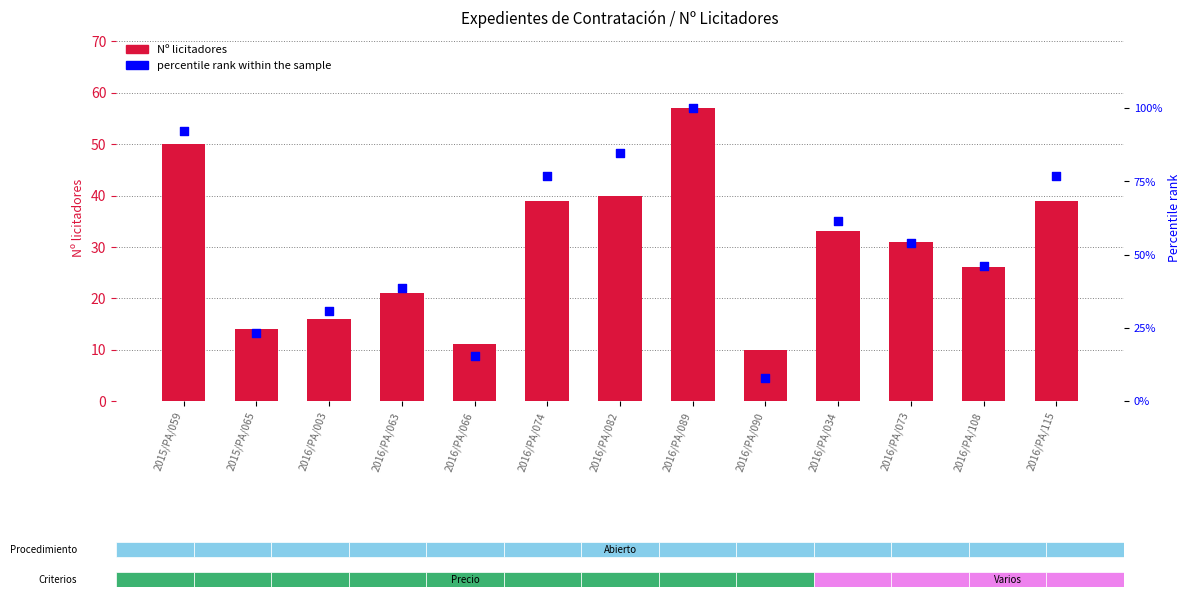

Which series has the largest total across all categories?

percentile rank within the sample